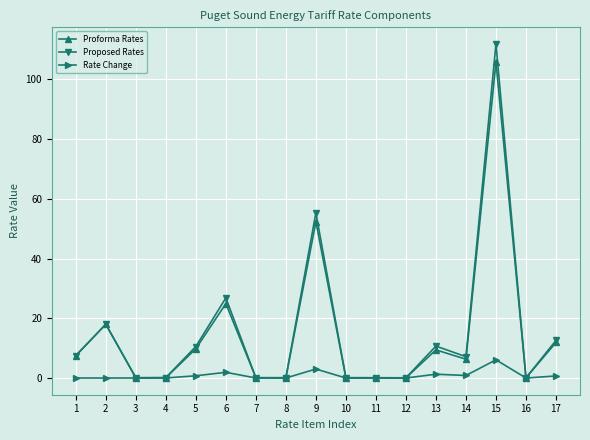

True or false: Rate Change has more than 2 points higher than both neighbors.

True